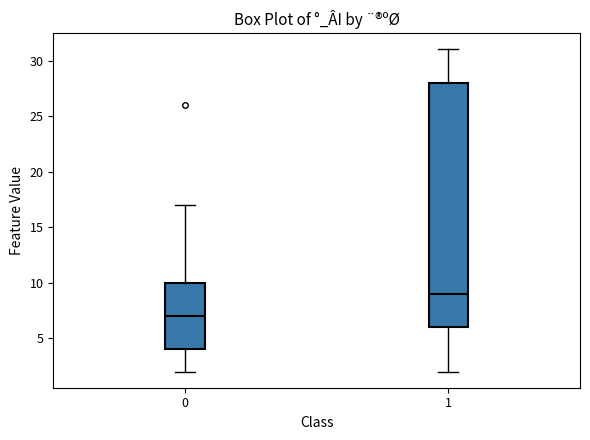

Reading left to right, read every box against the y-axis: the position of its median line, the range the box covers, and the ends of its whiskers. The values are not printed on the chart, so give them approximately, as read against the axis.

0: median 7, box 4 to 10, whiskers 2 to 17
1: median 9, box 6 to 28, whiskers 2 to 31